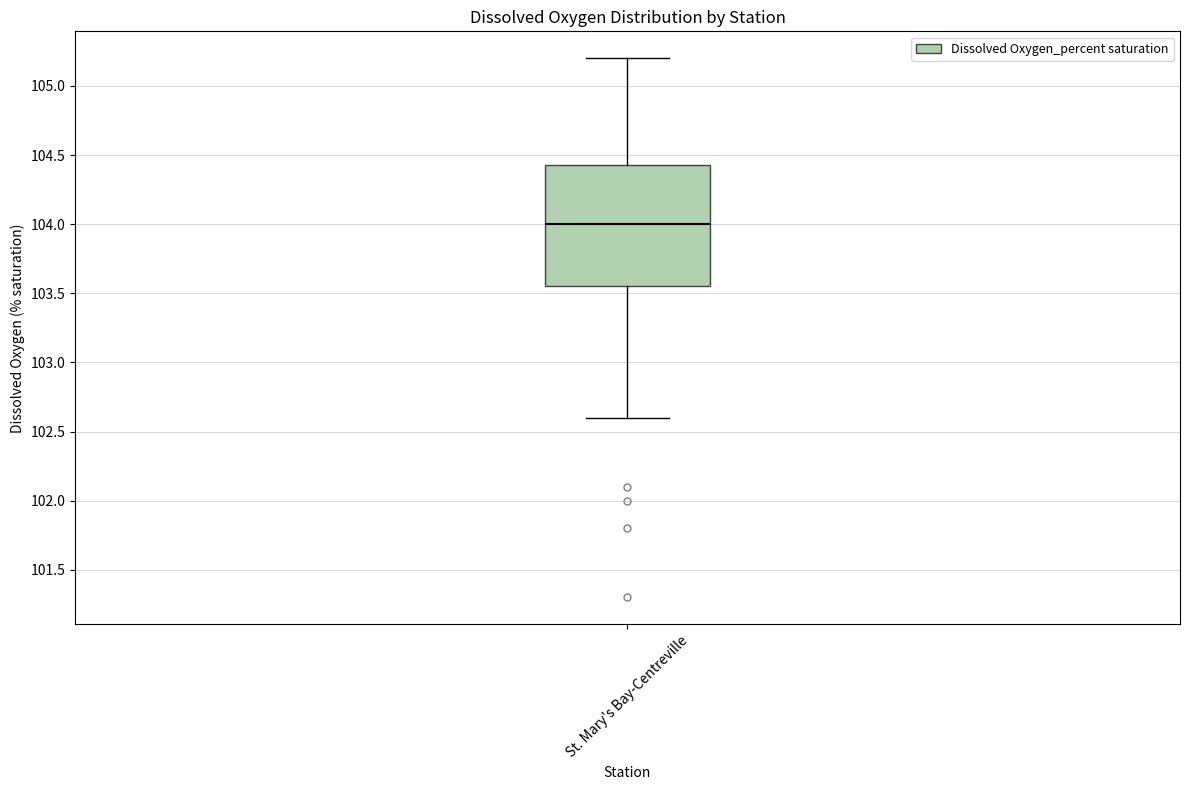

Read this box plot against the y-axis: the position of the median line, the range covered by the box, and the ends of both whiskers. The values are not printed on the chart, so give them approximately, as read against the axis.

median 104.00, box 103.55 to 104.45, whiskers 102.60 to 105.20